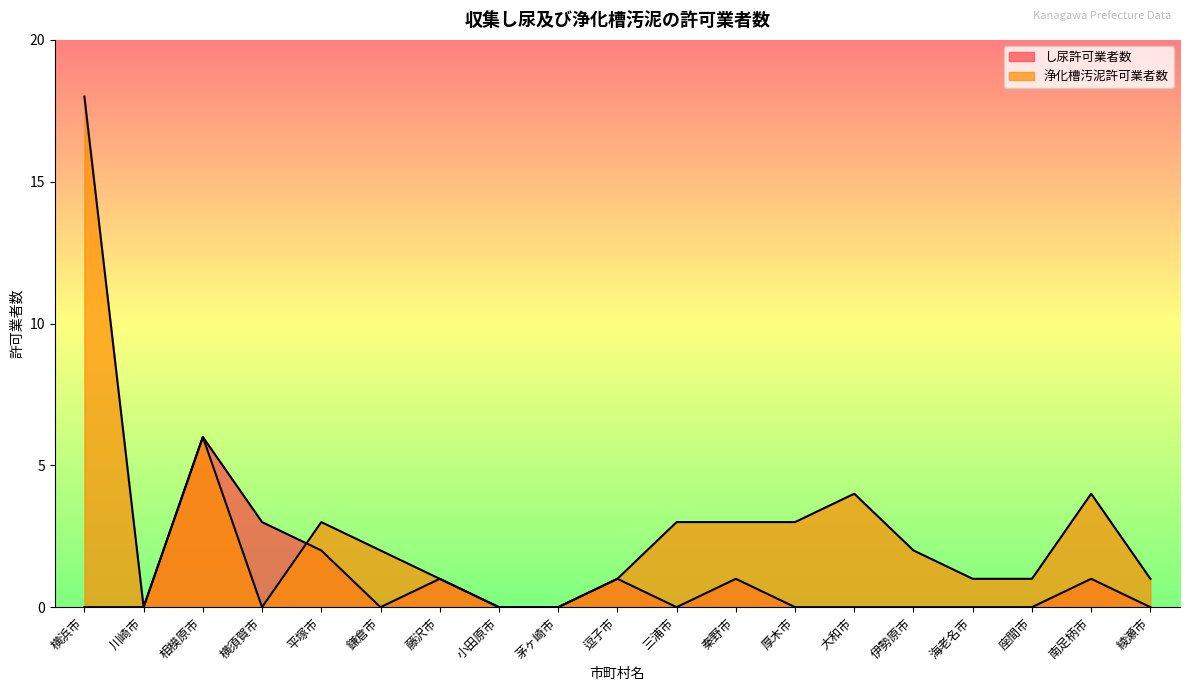

Rank the categories by し尿許可業者数 value from highest to lowest.

相模原市, 横須賀市, 平塚市, 藤沢市, 逗子市, 秦野市, 南足柄市, 横浜市, 川崎市, 鎌倉市, 小田原市, 茅ヶ崎市, 三浦市, 厚木市, 大和市, 伊勢原市, 海老名市, 座間市, 綾瀬市